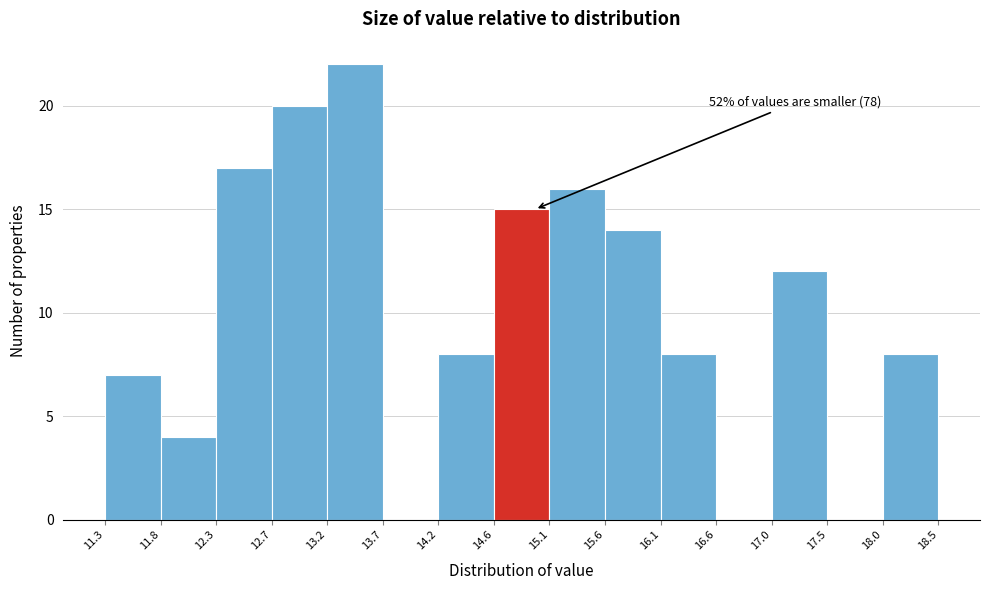

Over which range of the x-axis is the bar tallest?

13.2 to 13.7